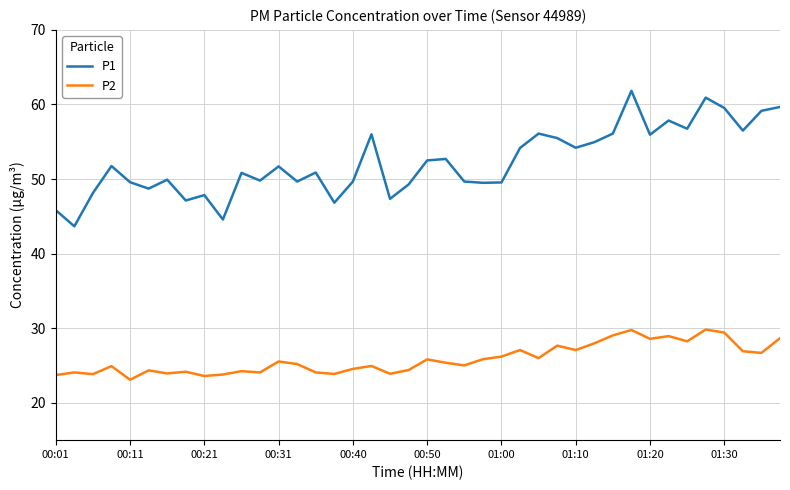

True or false: P2 and P1 intersect in this chart.

False